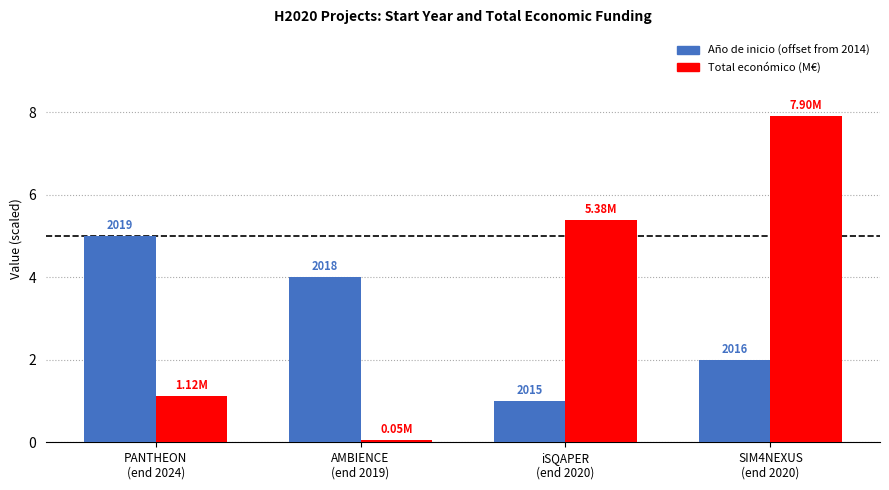

Which category has the lowest value across all series?

AMBIENCE
(end 2019)